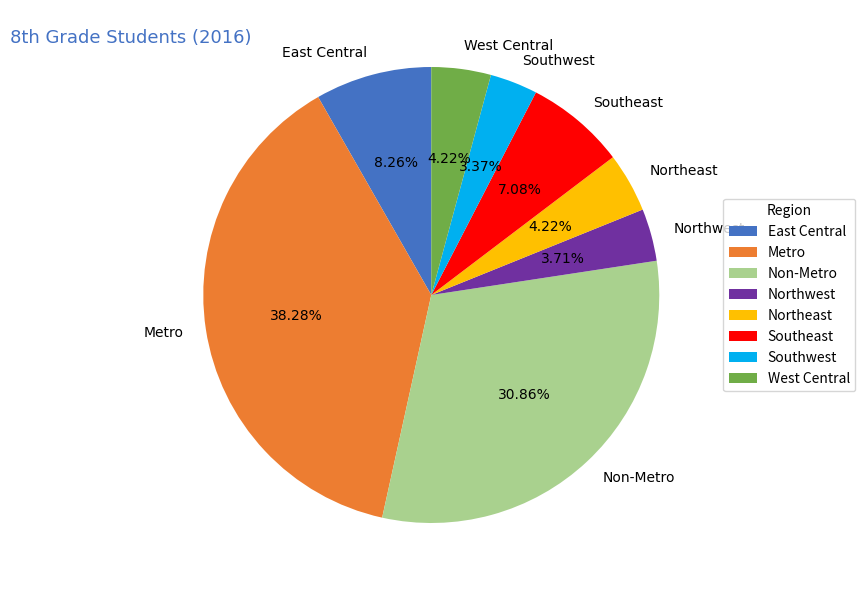

To the nearest percent, what is the combined percentage of East Central and Northeast?

12%